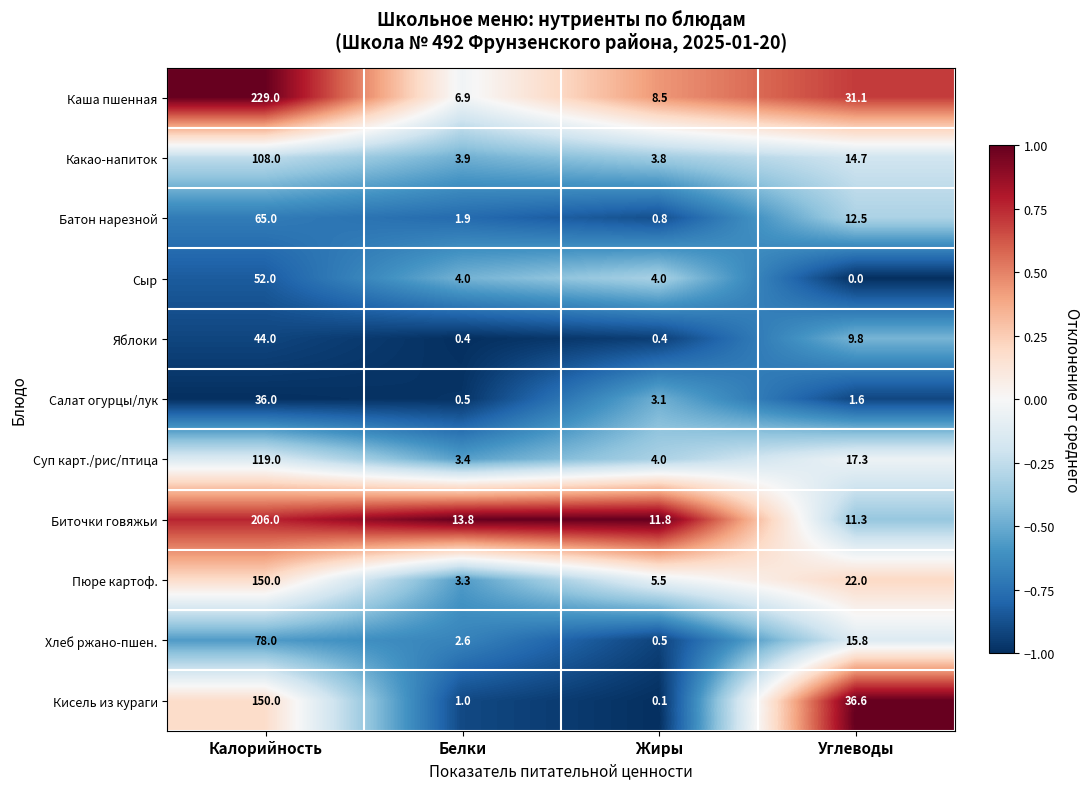

What is the difference between the maximum and second lowest values in the Суп карт./рис/птица series?

115.0